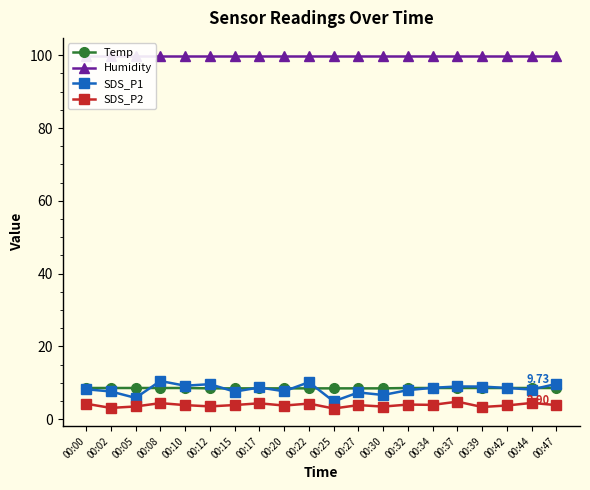

Reading left to right, list all the values displayed in this chart.

Temp: 00:00=8.6	00:02=8.6	00:05=8.6	00:08=8.6	00:10=8.6	00:12=8.5	00:15=8.5	00:17=8.5	00:20=8.5	00:22=8.5	00:25=8.5	00:27=8.5	00:30=8.5	00:32=8.6	00:34=8.6	00:37=8.6	00:39=8.6	00:42=8.6	00:44=8.6	00:47=8.6
Humidity: 00:00=99.9	00:02=99.9	00:05=99.9	00:08=99.9	00:10=99.9	00:12=99.9	00:15=99.9	00:17=99.9	00:20=99.9	00:22=99.9	00:25=99.9	00:27=99.9	00:30=99.9	00:32=99.9	00:34=99.9	00:37=99.9	00:39=99.9	00:42=99.9	00:44=99.9	00:47=99.9
SDS_P1: 00:00=8.2	00:02=7.7	00:05=5.9	00:08=10.5	00:10=9.2	00:12=9.7	00:15=7.6	00:17=8.8	00:20=7.7	00:22=10.2	00:25=4.9	00:27=7.4	00:30=6.7	00:32=8.0	00:34=8.7	00:37=9.0	00:39=9.0	00:42=8.6	00:44=8.2	00:47=9.7
SDS_P2: 00:00=4.3	00:02=3.1	00:05=3.5	00:08=4.5	00:10=3.9	00:12=3.5	00:15=3.9	00:17=4.4	00:20=3.8	00:22=4.3	00:25=3.0	00:27=3.9	00:30=3.5	00:32=4.0	00:34=4.0	00:37=4.8	00:39=3.4	00:42=3.8	00:44=4.5	00:47=3.9